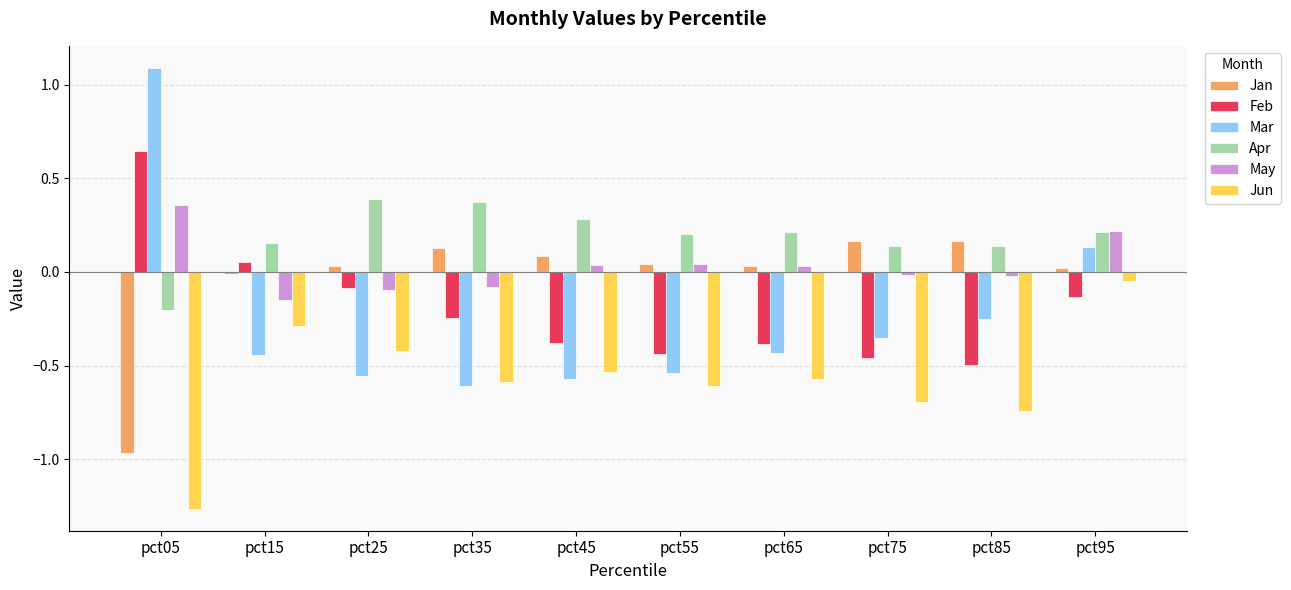

The value of Apr at pct75 is 0.1. True or false?

True